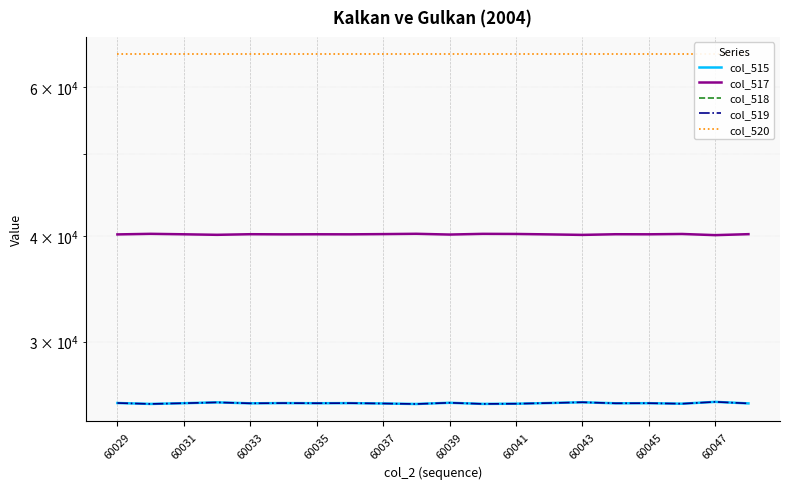

Rank the series by their maximum value, from highest to lowest.

col_520, col_517, col_518, col_519, col_515